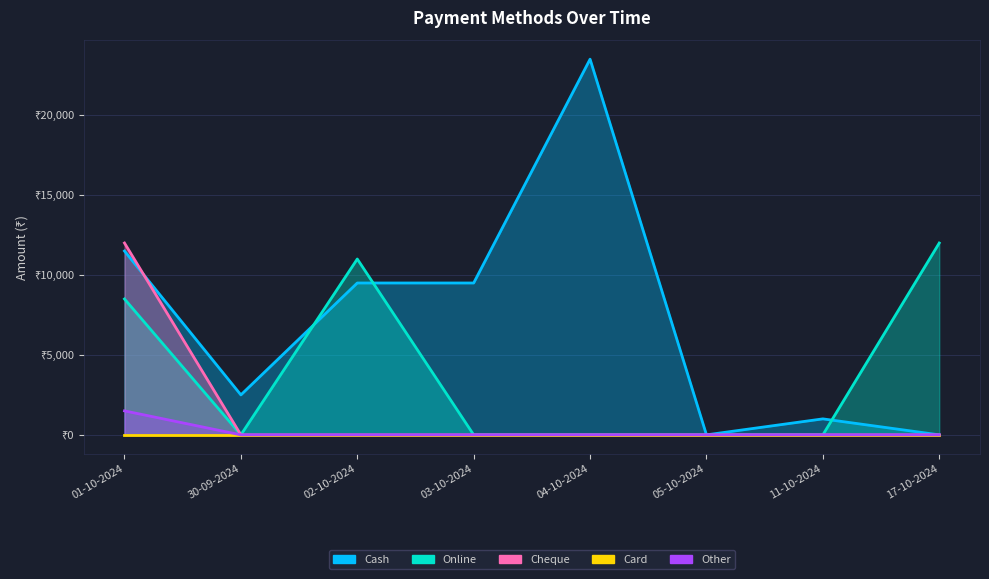

True or false: Cheque and Other intersect in this chart.

False